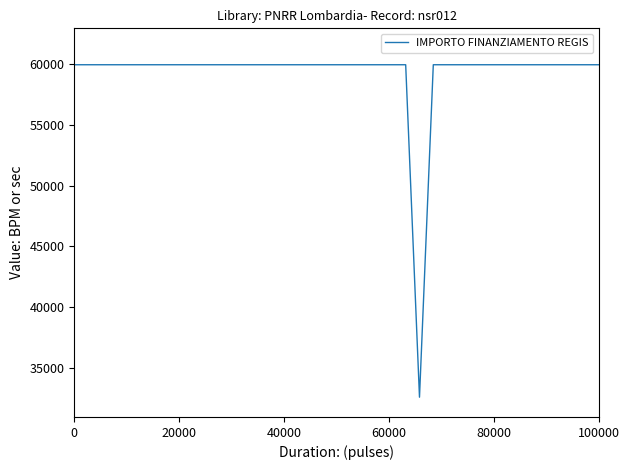

How many lines are shown in the chart?

1